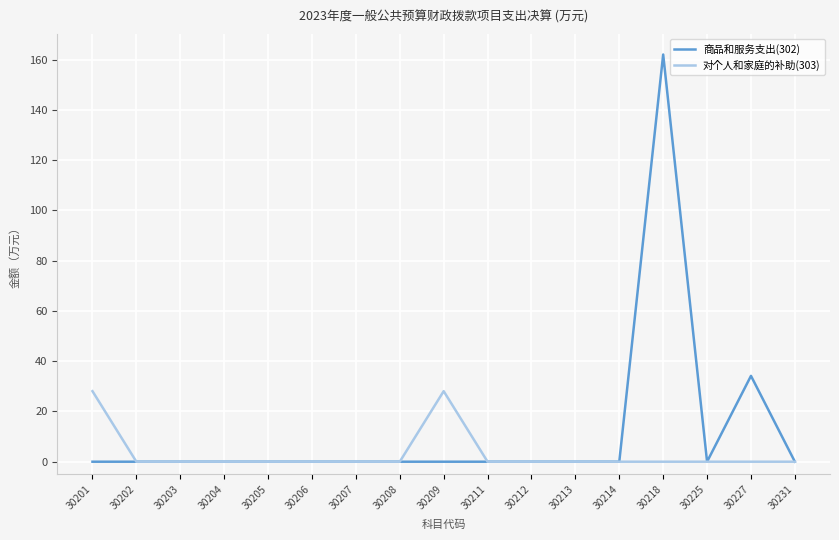

List the series in order of their overall mean, lowest first.

对个人和家庭的补助(303), 商品和服务支出(302)